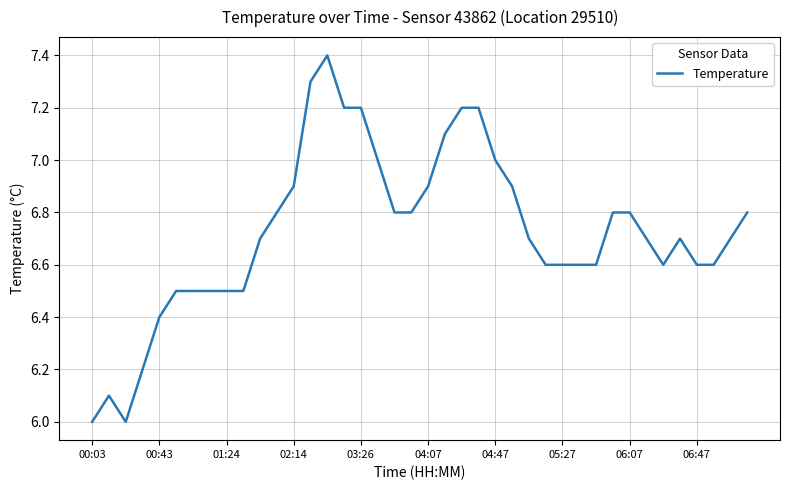

What is the smallest value displayed?

6.0